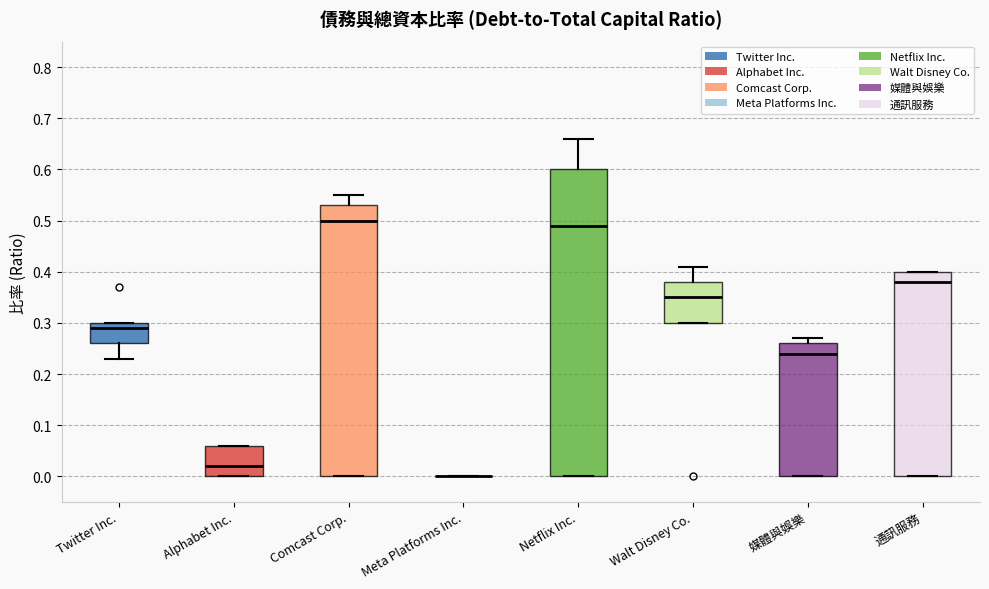

Reading left to right, read every box against the y-axis: the position of its median line, the range the box covers, and the ends of its whiskers. The values are not printed on the chart, so give them approximately, as read against the axis.

Twitter Inc.: median 0.29, box 0.26 to 0.30, whiskers 0.23 to 0.30
Alphabet Inc.: median 0.02, box 0.00 to 0.06, whiskers 0.00 to 0.06
Comcast Corp.: median 0.50, box 0.00 to 0.53, whiskers 0.00 to 0.55
Meta Platforms Inc.: box collapsed to a line at 0.00, whiskers 0.00 to 0.00
Netflix Inc.: median 0.49, box 0.00 to 0.60, whiskers 0.00 to 0.66
Walt Disney Co.: median 0.35, box 0.30 to 0.38, whiskers 0.30 to 0.41
媒體與娛樂: median 0.24, box 0.00 to 0.26, whiskers 0.00 to 0.27
通訊服務: median 0.38, box 0.00 to 0.40, whiskers 0.00 to 0.40